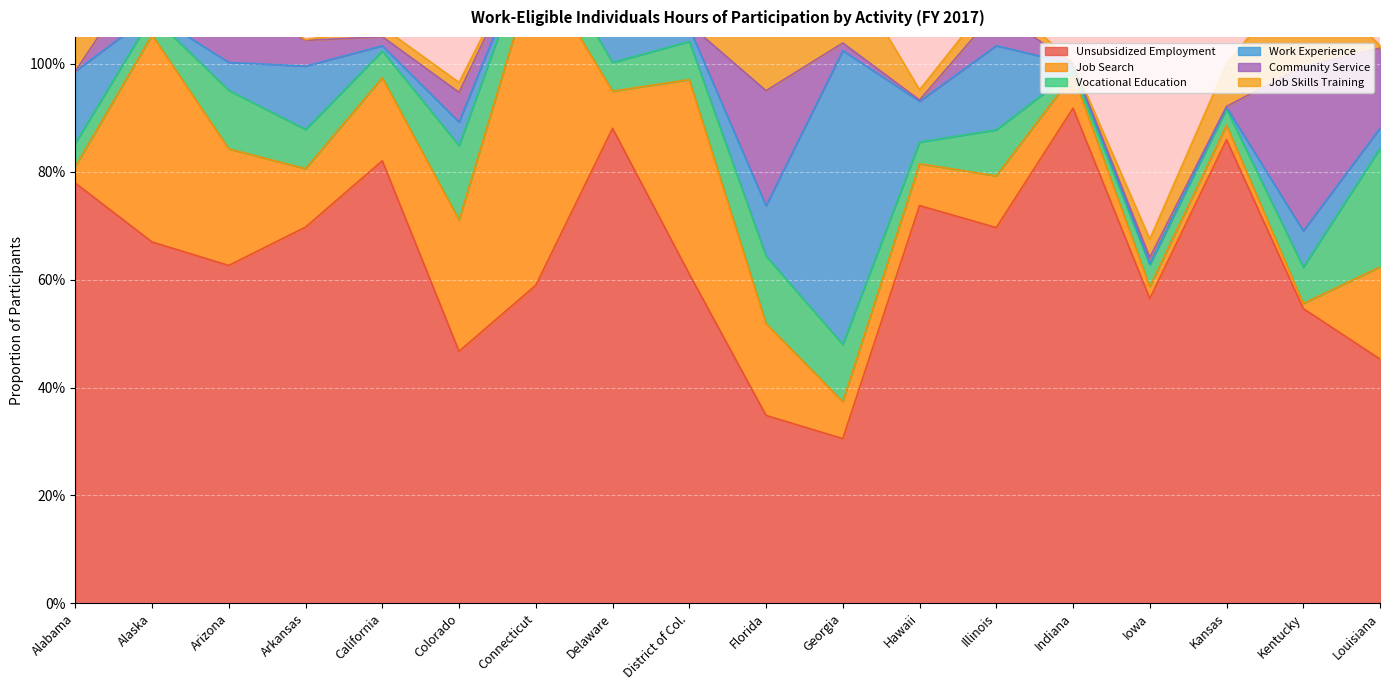

What is the difference between the highest and lowest values at Arkansas?

0.7